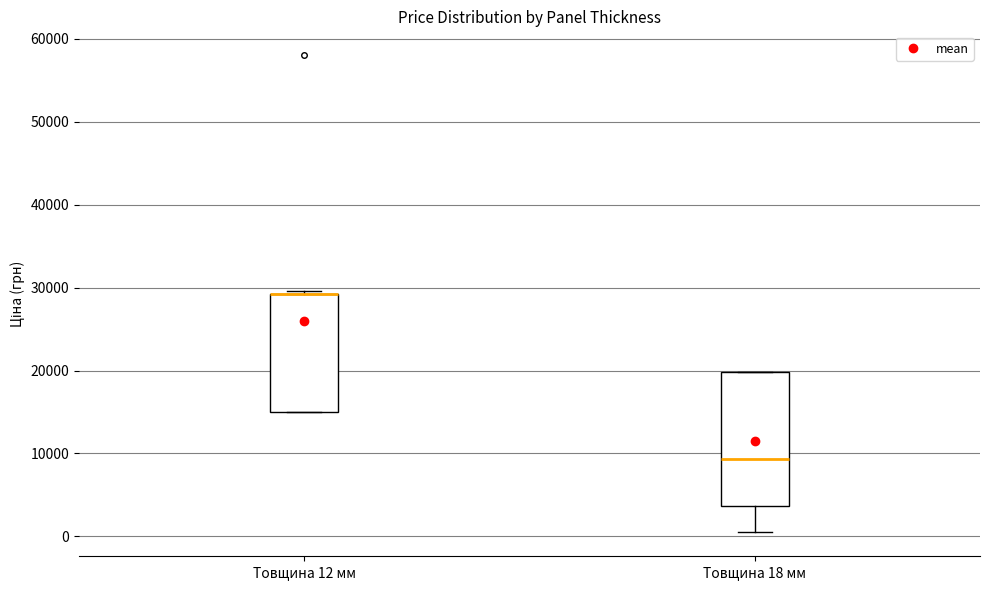

Where is the lower edge of the box for Товщина 12 мм on the y-axis? The values are not printed on the chart, so give them approximately, as read against the axis.

15000